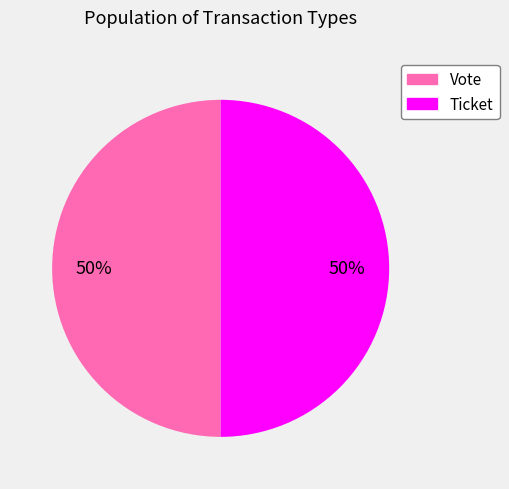

Is the sum of Ticket and Vote greater than half?

Yes